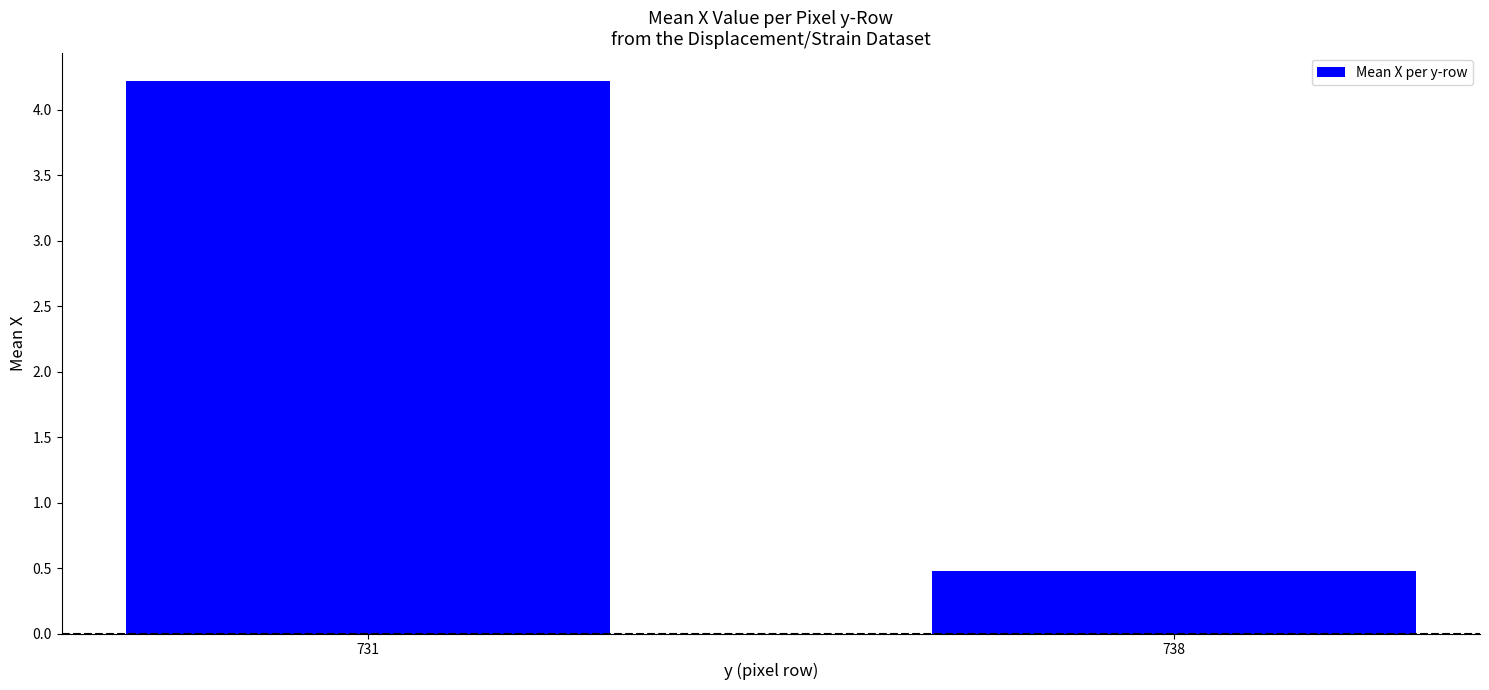

Reading left to right, extract all data points from this chart.

4.2	0.5